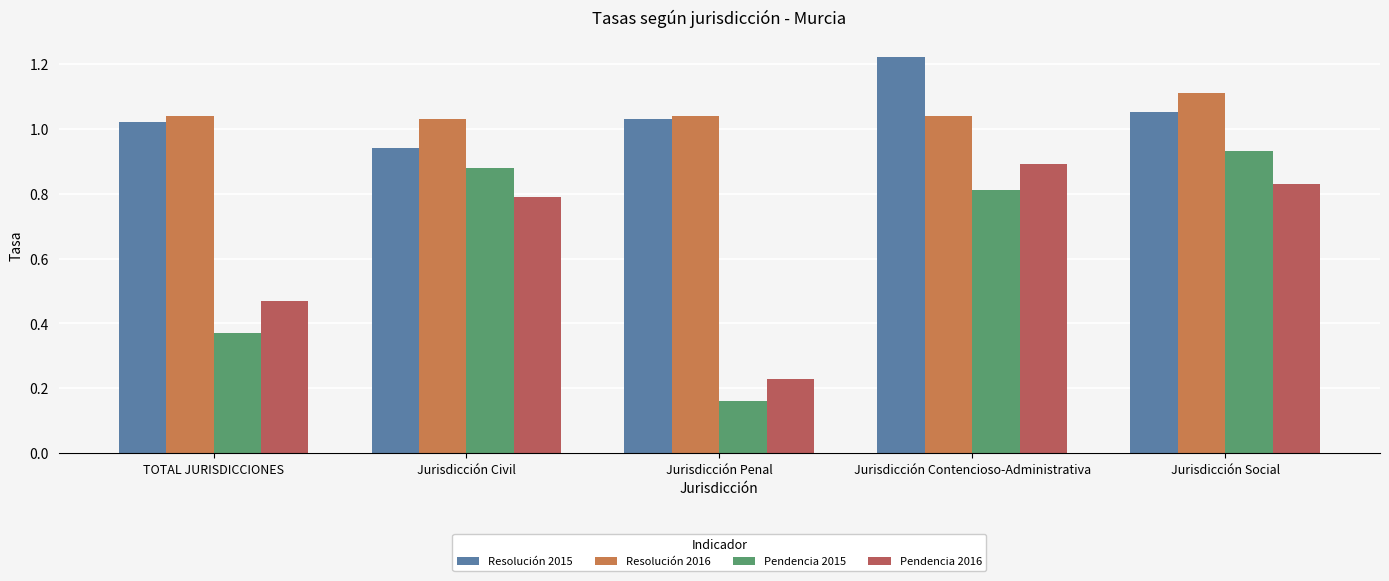

At Jurisdicción Penal, list the series in order from largest to smallest.

Resolución 2016, Resolución 2015, Pendencia 2016, Pendencia 2015